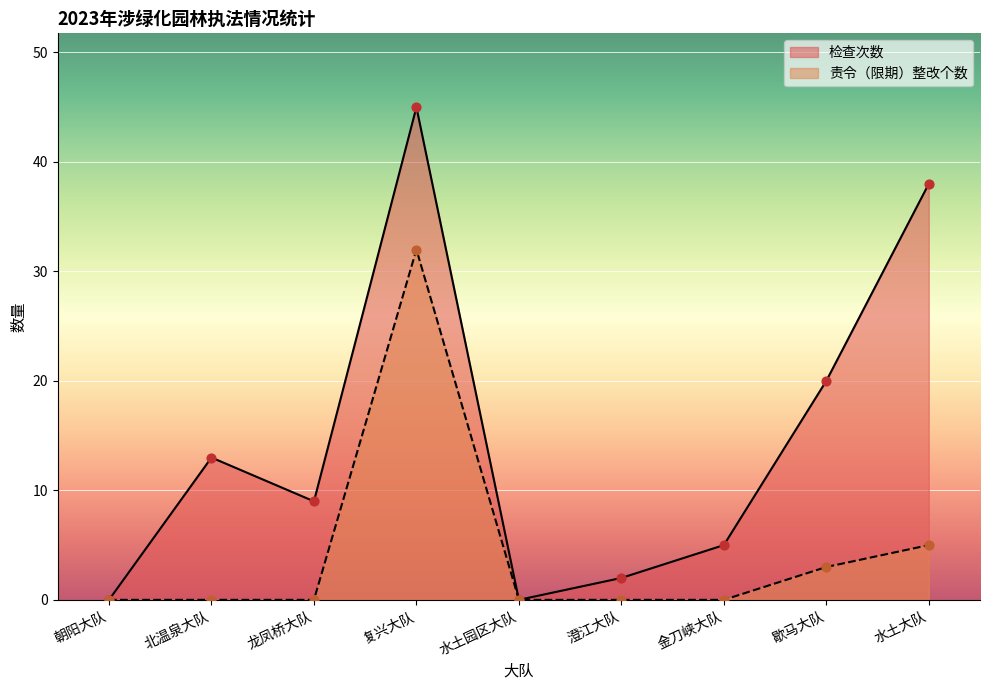

Which series has the widest spread of Y values?

检查次数